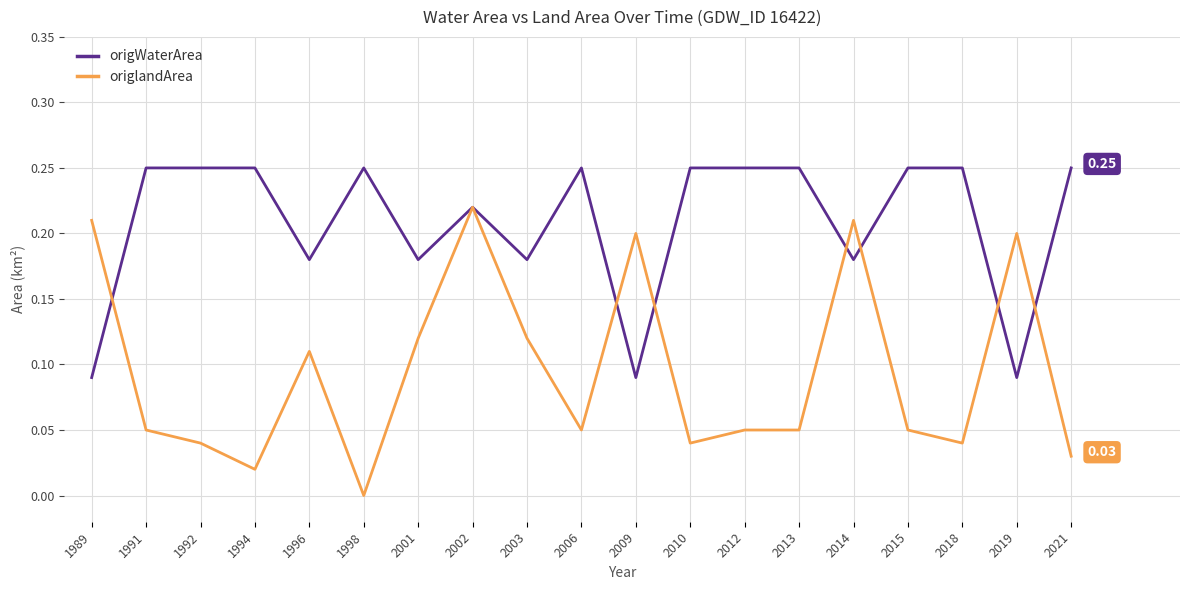

Rank the series at 2021 from highest to lowest value.

origWaterArea, origlandArea